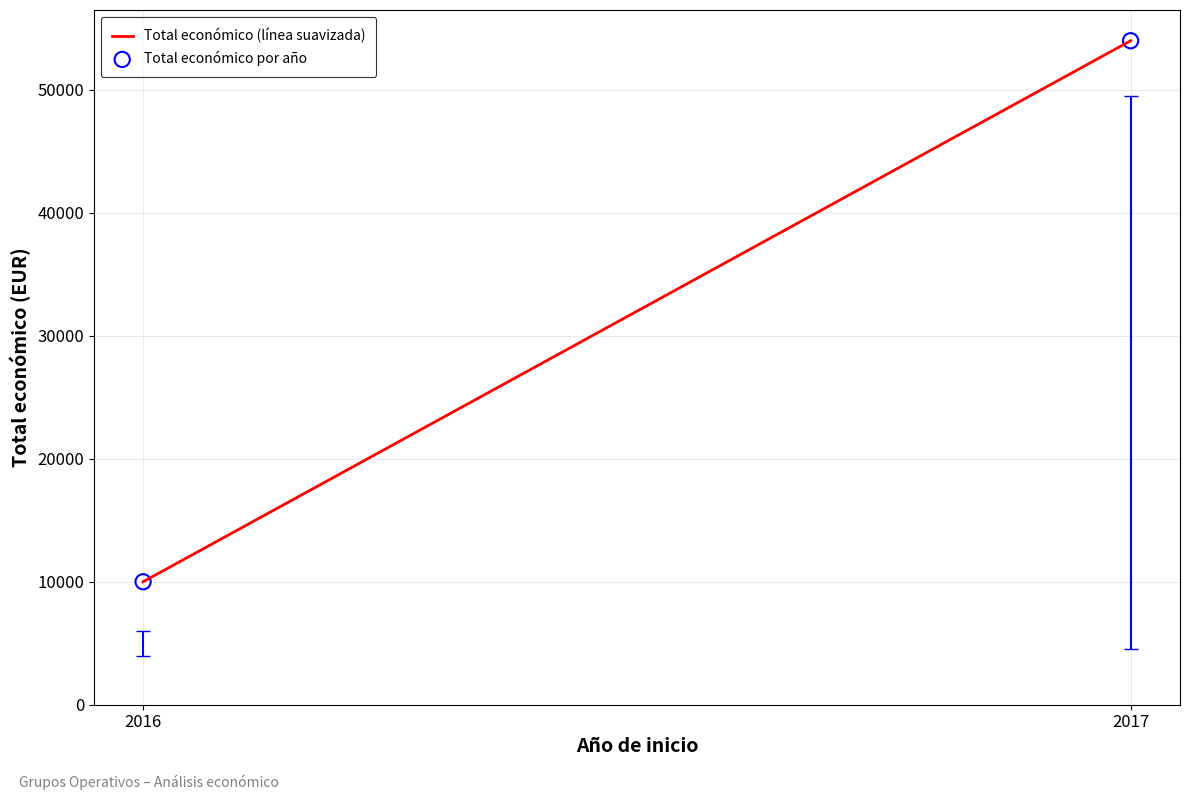

What is the smallest value displayed?

10000.0